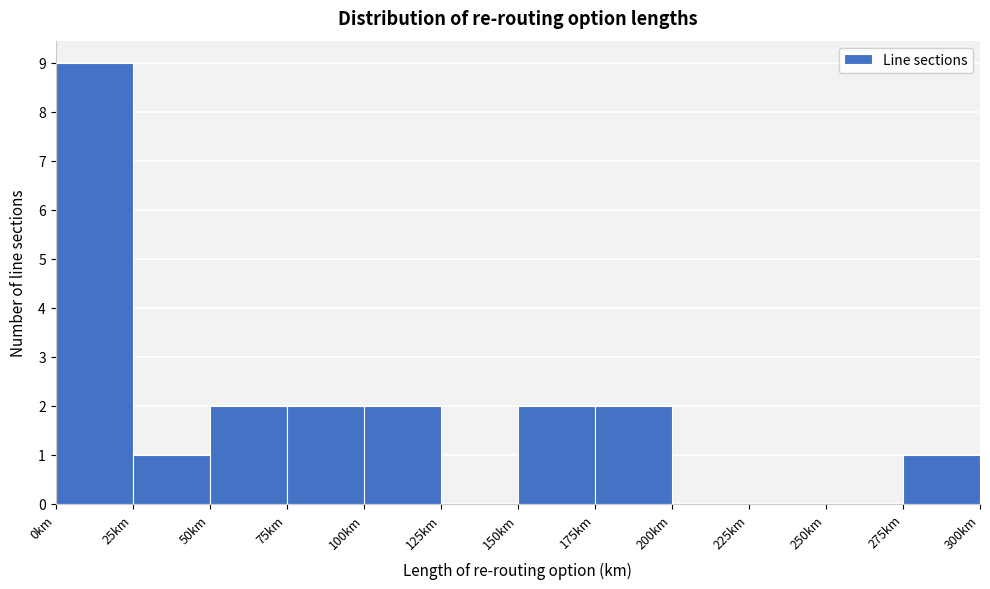

Over which range of the x-axis is the bar tallest?

0 to 25